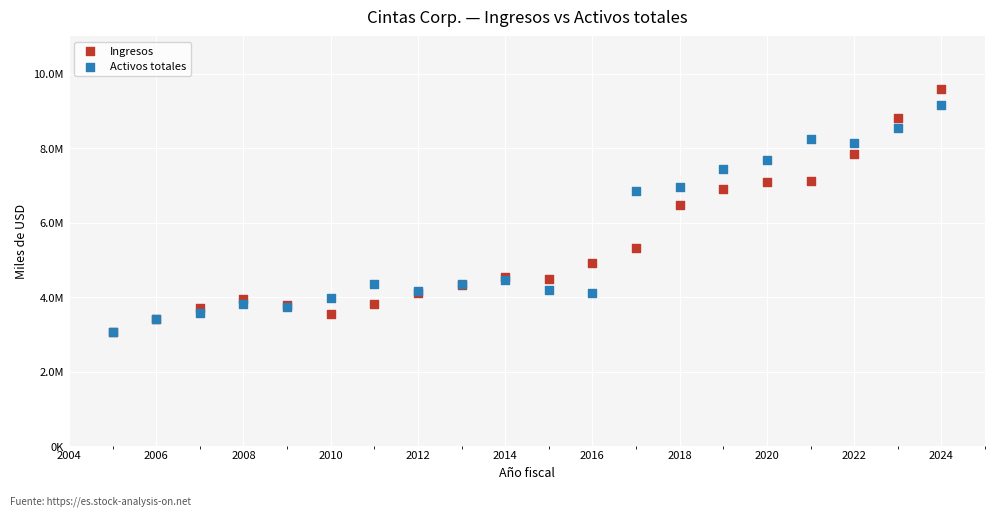

What are all the series names shown in the legend?

Ingresos, Activos totales